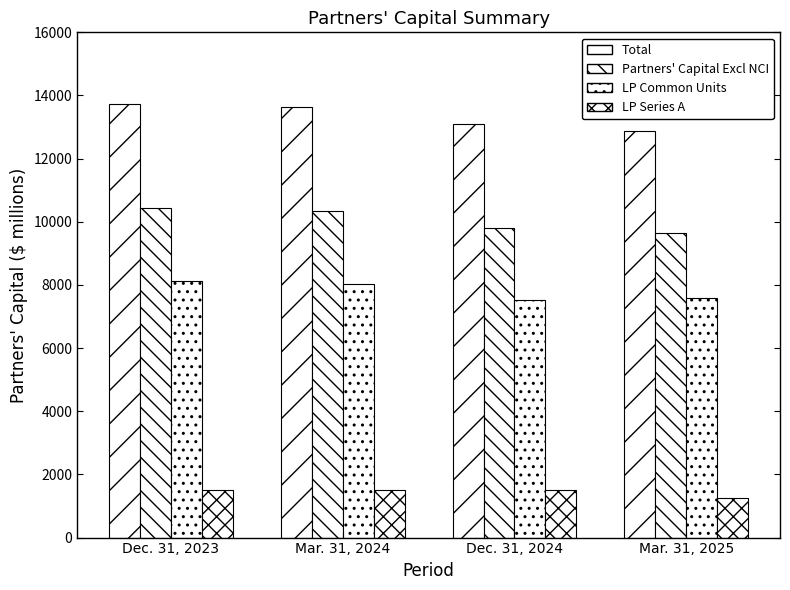

Reading right to left, what are all the values shown in this chart?

Total: Mar. 31, 2025=12860	Dec. 31, 2024=13096	Mar. 31, 2024=13646	Dec. 31, 2023=13732
Partners Capital Excl NCI: Mar. 31, 2025=9632	Dec. 31, 2024=9813	Mar. 31, 2024=10339	Dec. 31, 2023=10422
Limited Partners Common Units: Mar. 31, 2025=7600	Dec. 31, 2024=7512	Mar. 31, 2024=8042	Dec. 31, 2023=8126
Limited Partners Series A: Mar. 31, 2025=1245	Dec. 31, 2024=1514	Mar. 31, 2024=1510	Dec. 31, 2023=1509